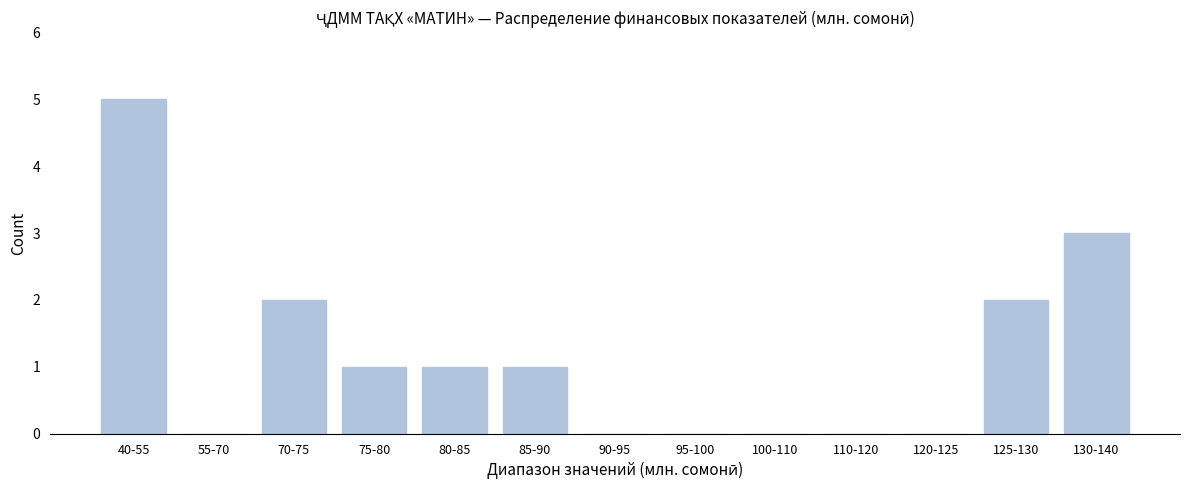

Reading left to right, what are all the values shown in this chart?

40-55=5	55-70=0	70-75=2	75-80=1	80-85=1	85-90=1	90-95=0	95-100=0	100-110=0	110-120=0	120-125=0	125-130=2	130-140=3